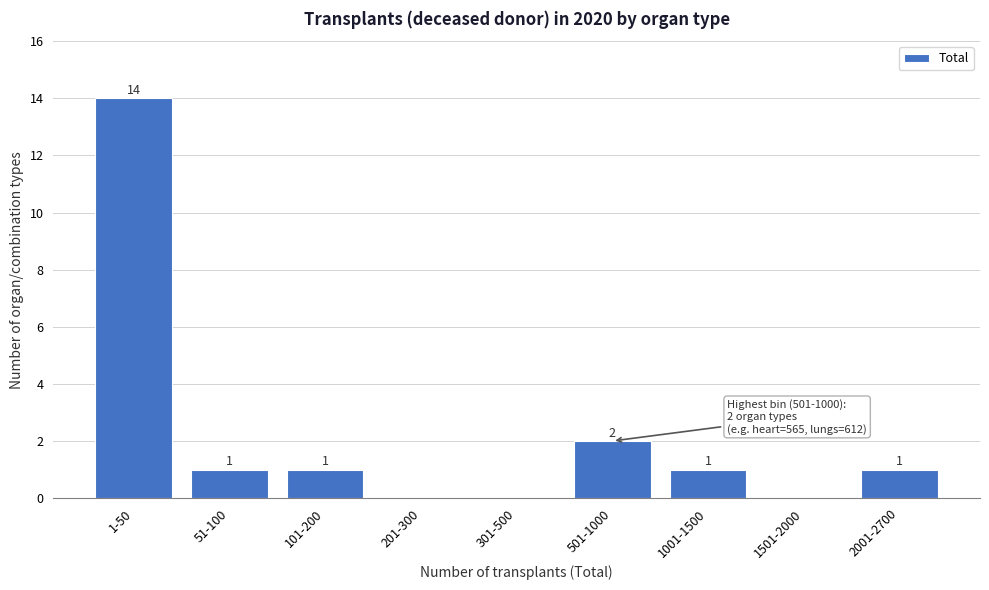

Reading left to right, transcribe all the data shown in this chart.

1-50=14	51-100=1	101-200=1	201-300=0	301-500=0	501-1000=2	1001-1500=1	1501-2000=0	2001-2700=1